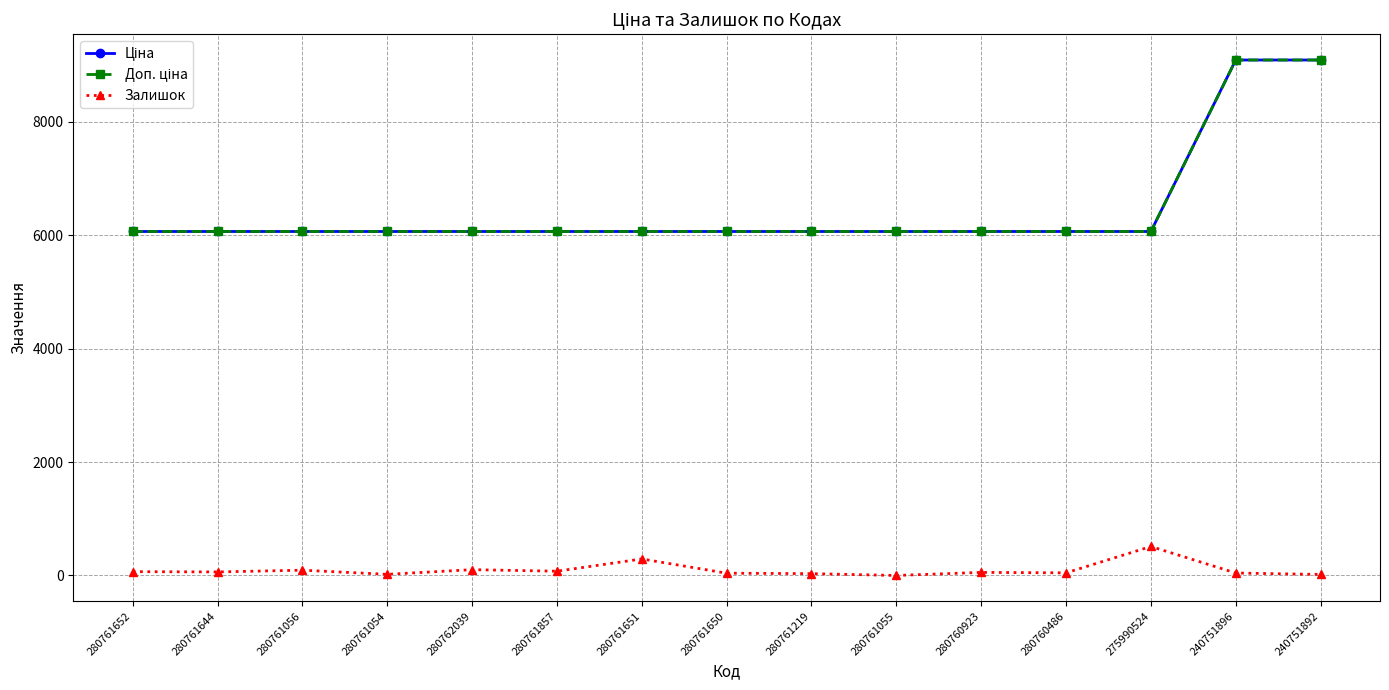

What is the sum of the Доп. ціна values at 280761054 and 280760923?

12134.5